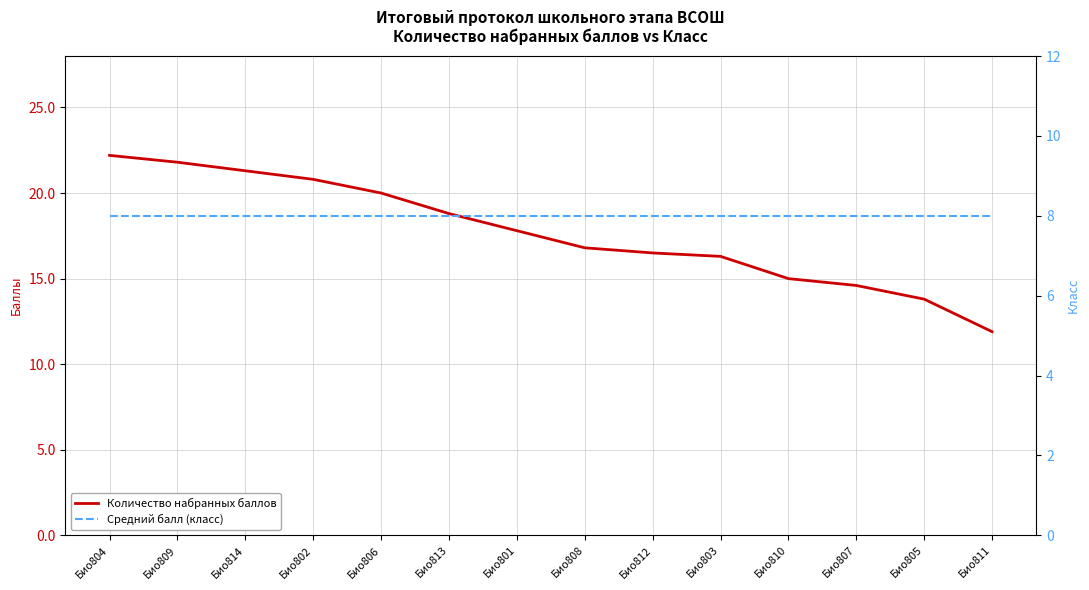

What are all the series names shown in the legend?

Количество набранных баллов, Средний балл (класс)